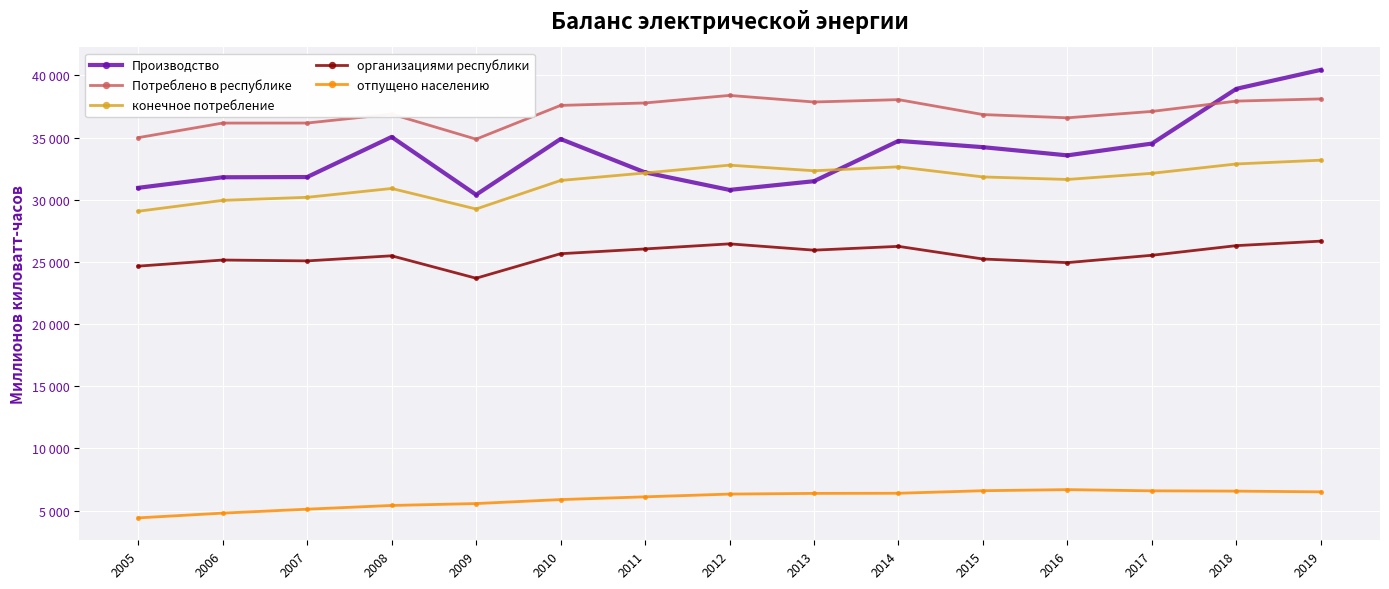

Where is the first local minimum for Производство?

2009